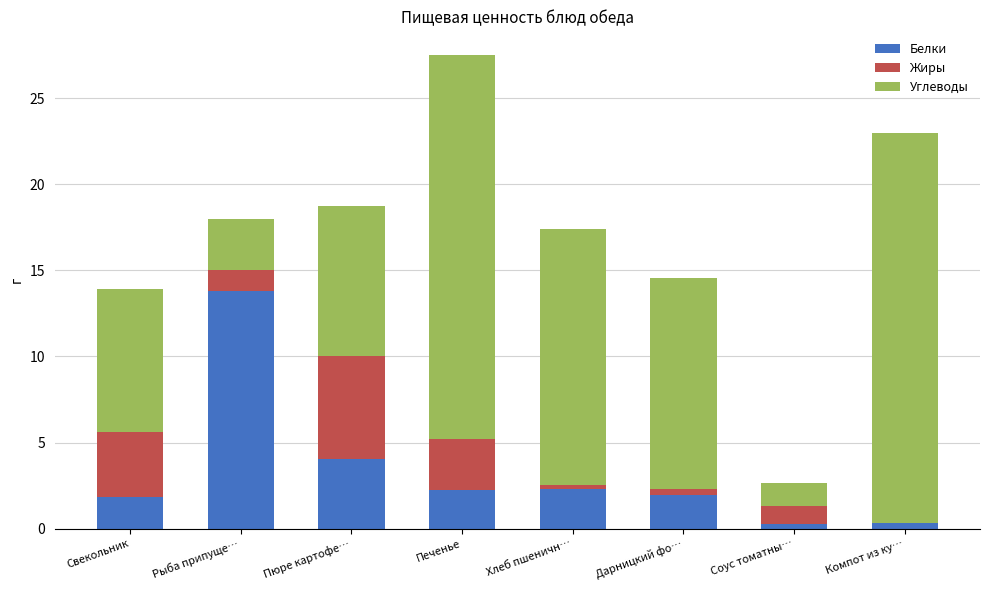

The Белки series shows 3.1 at Дарницкий фо…. True or false?

False